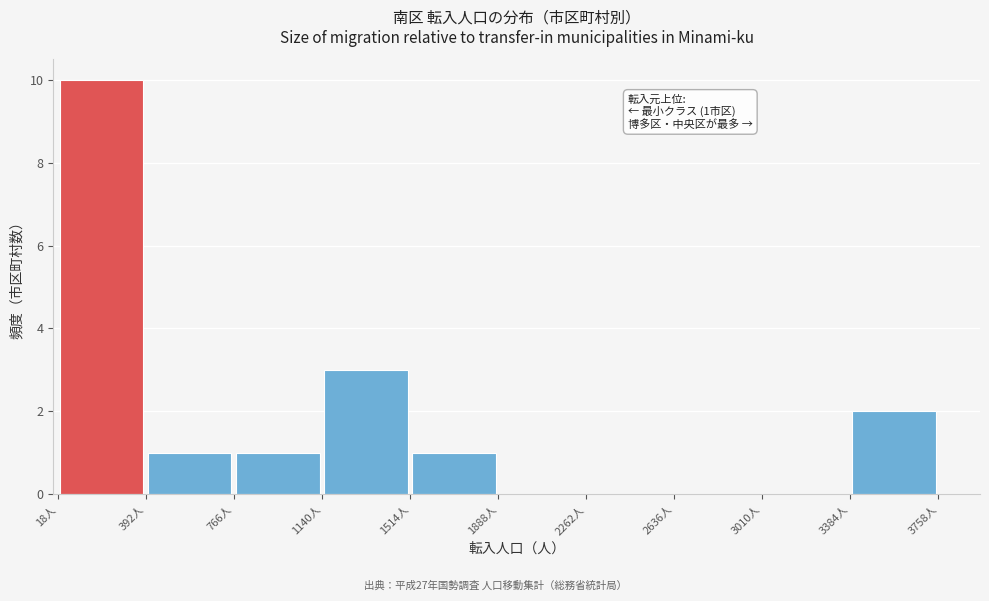

Which range on the x-axis has the tallest bar?

0 to 400